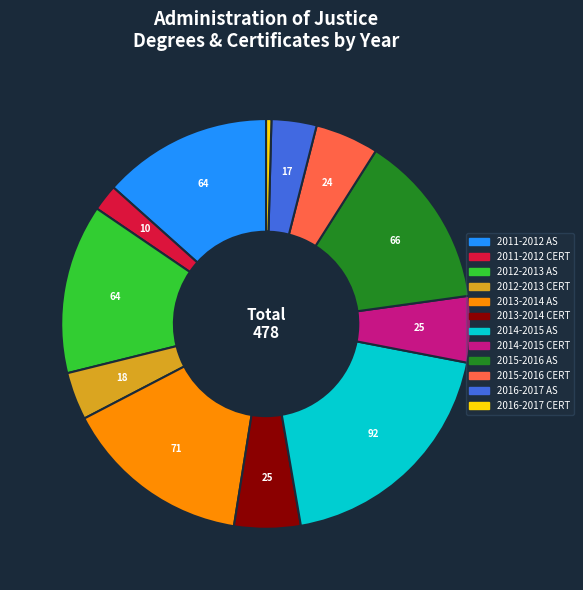

Do 2015-2016 AS and 2014-2015 CERT together represent more than half of the pie?

No